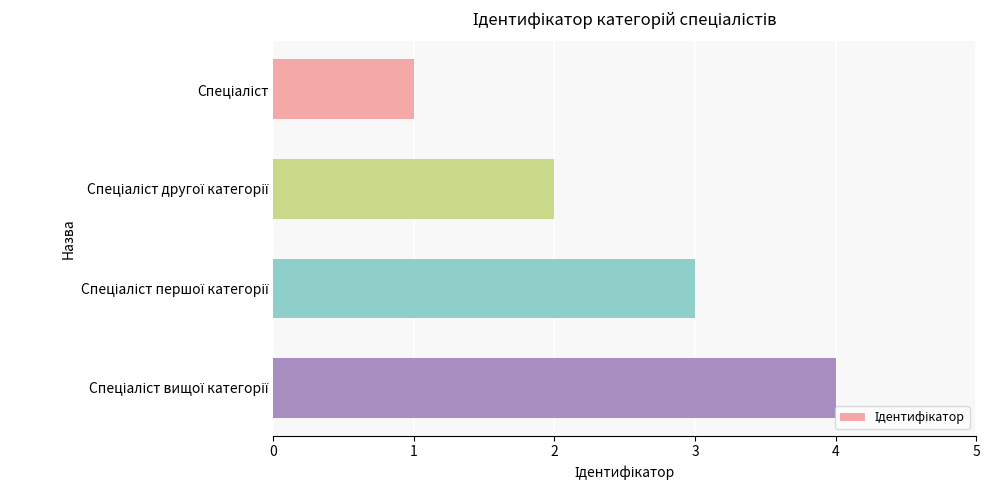

What is the greatest value displayed?

4